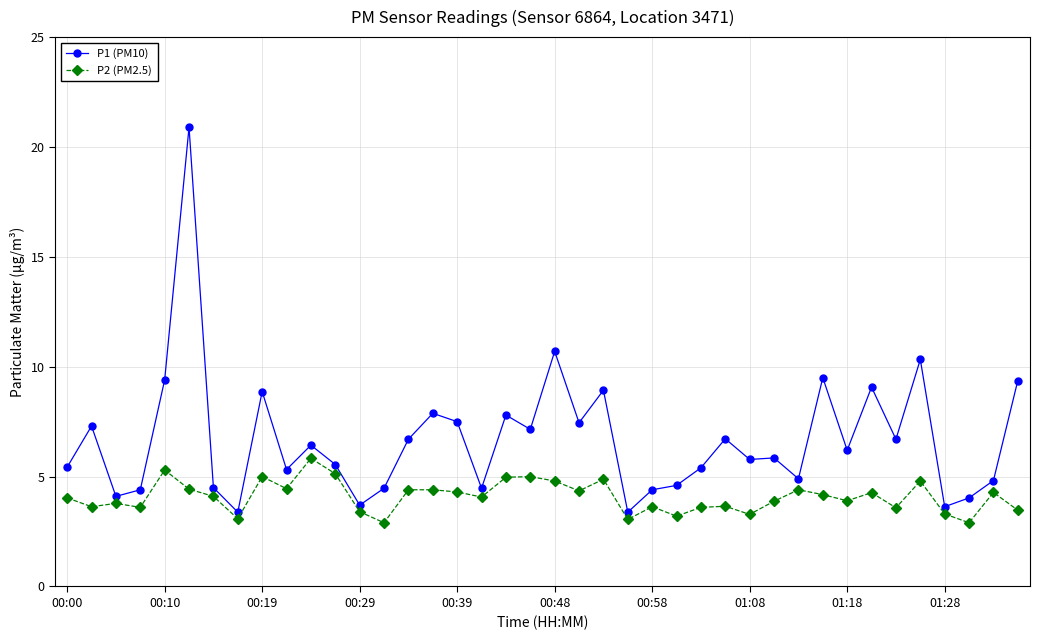

Which series has the largest range (max minus min)?

P1 (PM10)